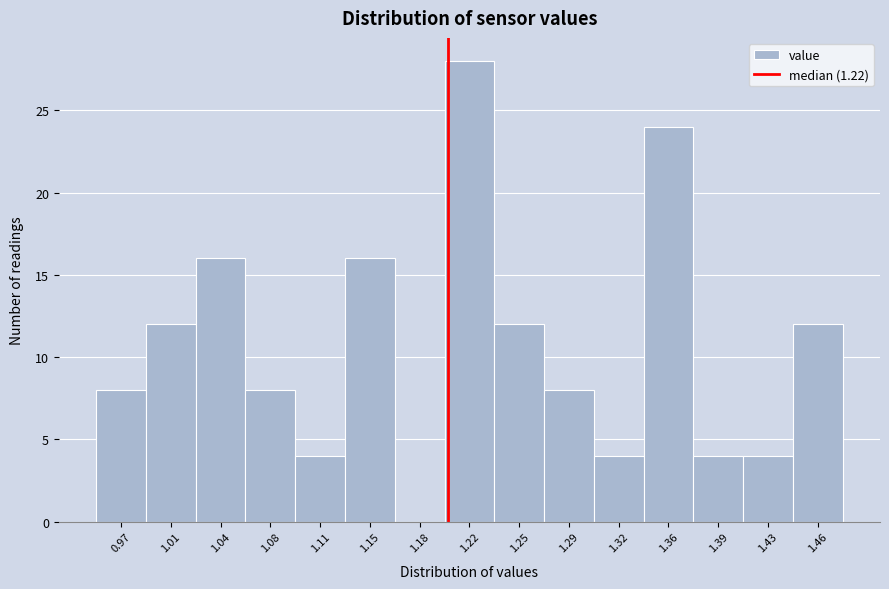

Reading left to right, transcribe all the data shown in this chart.

0.97=8	1.01=12	1.04=16	1.08=8	1.11=4	1.15=16	1.18=0	1.22=28	1.25=12	1.29=8	1.32=4	1.36=24	1.39=4	1.43=4	1.46=12